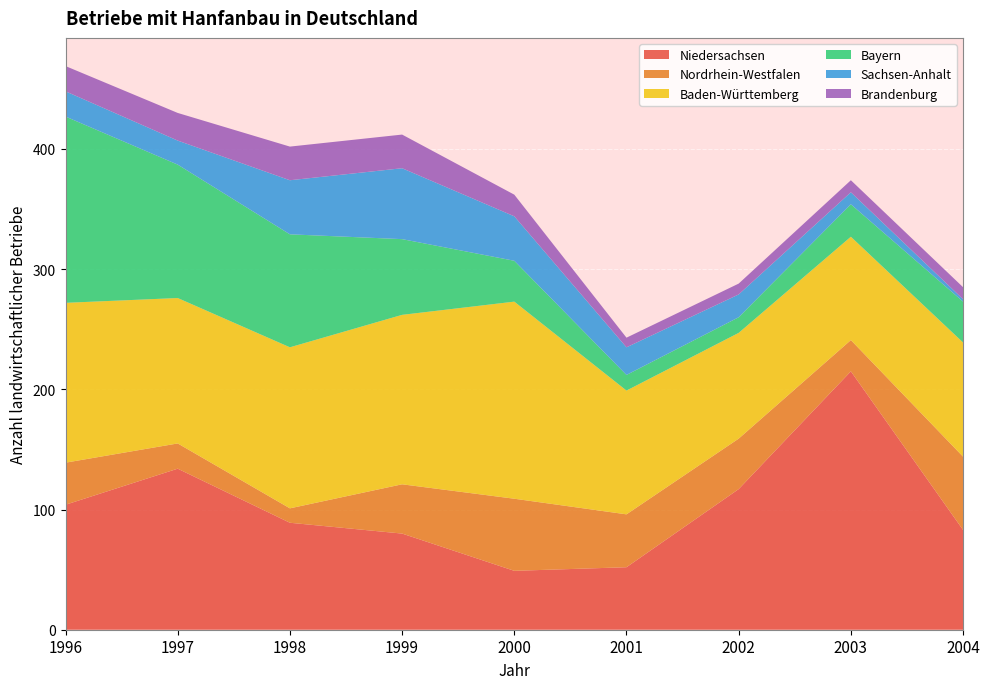

Reading right to left, transcribe all the data shown in this chart.

Niedersachsen: 83	215	117	52	49	80	89	134	104
Nordrhein-Westfalen: 61	26	42	44	60	41	12	21	35
Baden-Württemberg: 95	86	88	103	164	141	134	121	133
Bayern: 34	27	13	13	34	63	94	111	155
Sachsen-Anhalt: 2	10	19	23	37	59	45	20	21
Brandenburg: 10	10	9	8	18	28	28	23	21